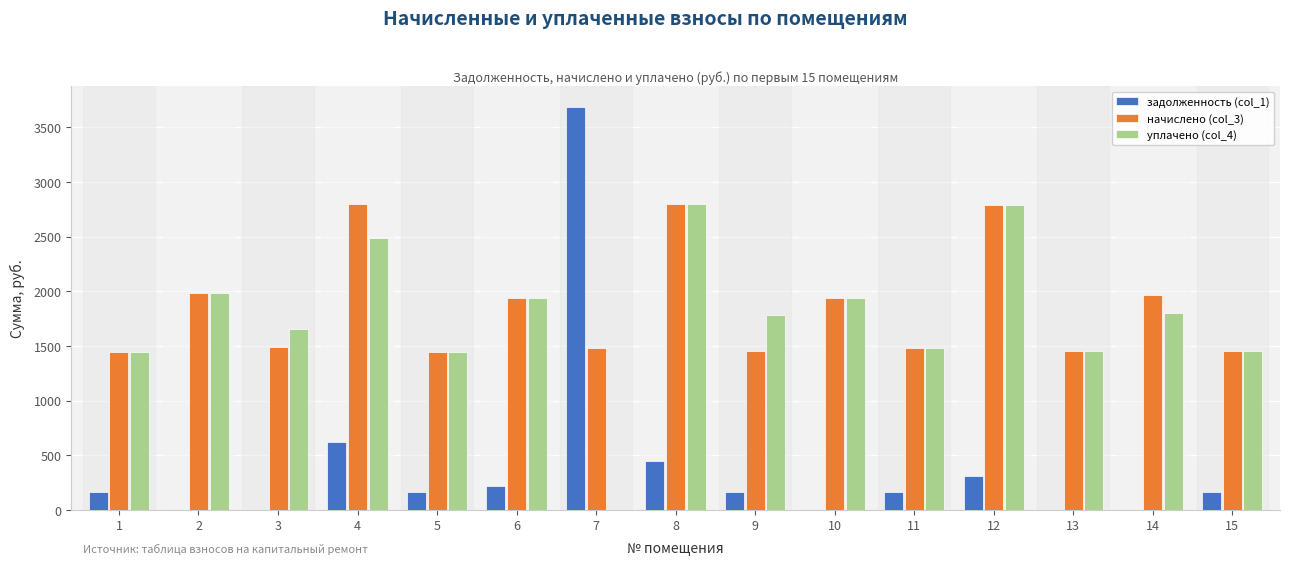

Count the number of data series in this chart.

3